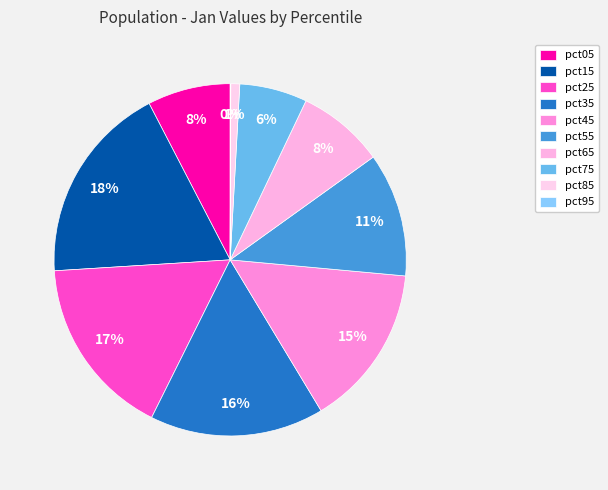

Which category has the smallest portion of the pie?

pct95